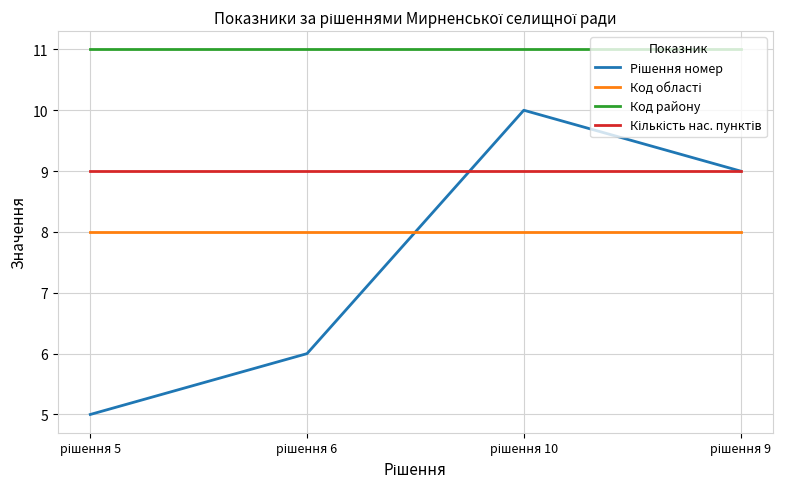

What is the greatest value displayed?

11